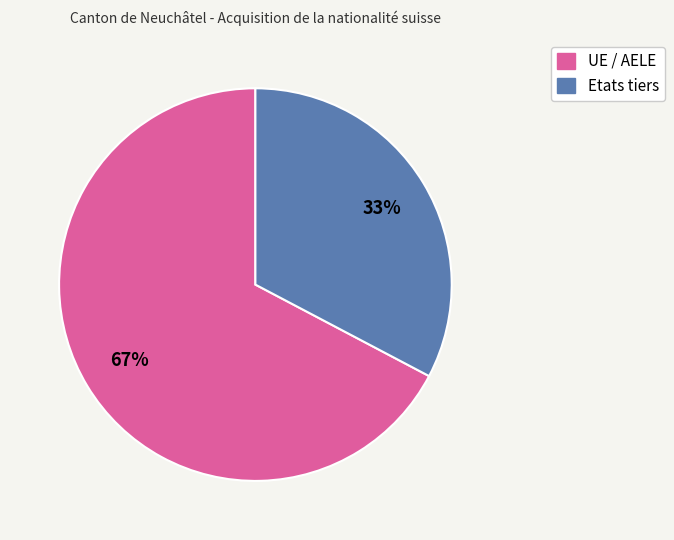

To the nearest percent, what is the combined percentage of Etats tiers and UE / AELE?

100%